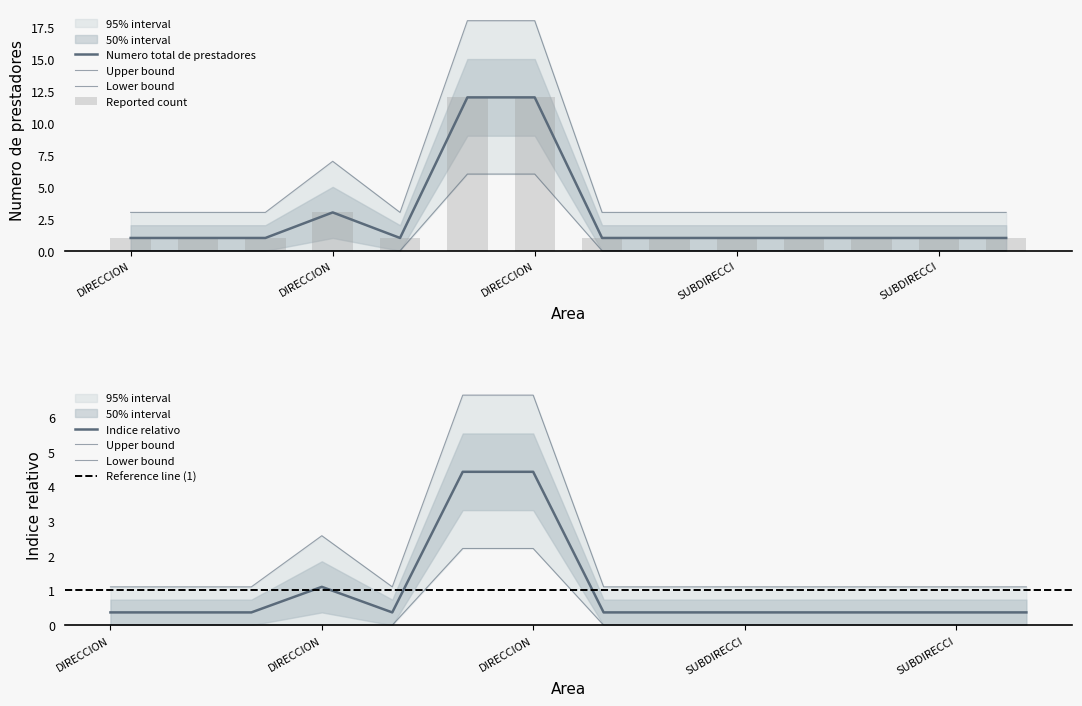

True or false: the data shows 12 at DIRECCION.

True